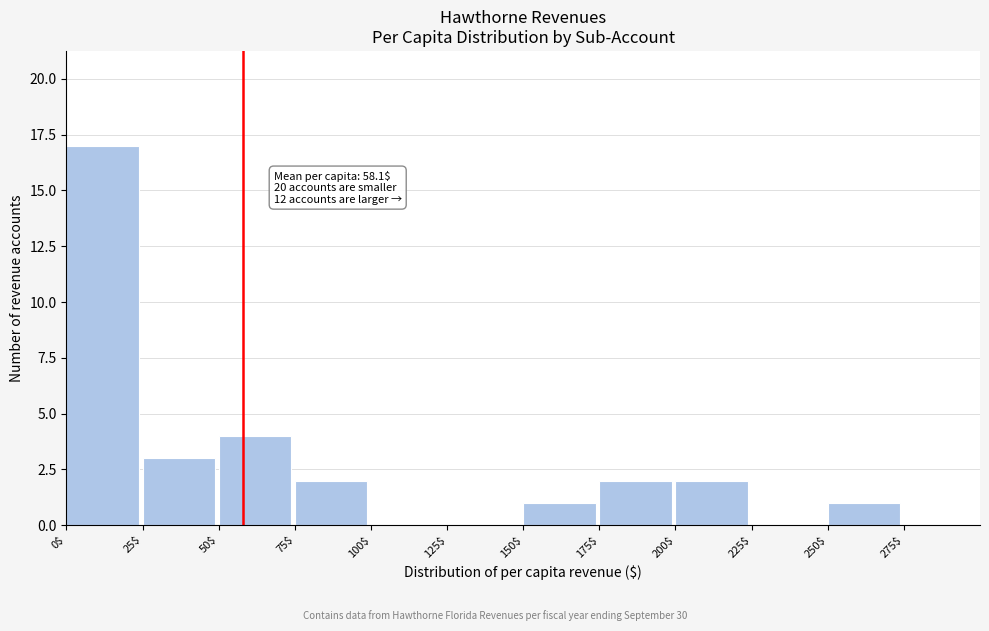

Which range on the x-axis has the tallest bar?

0 to 25